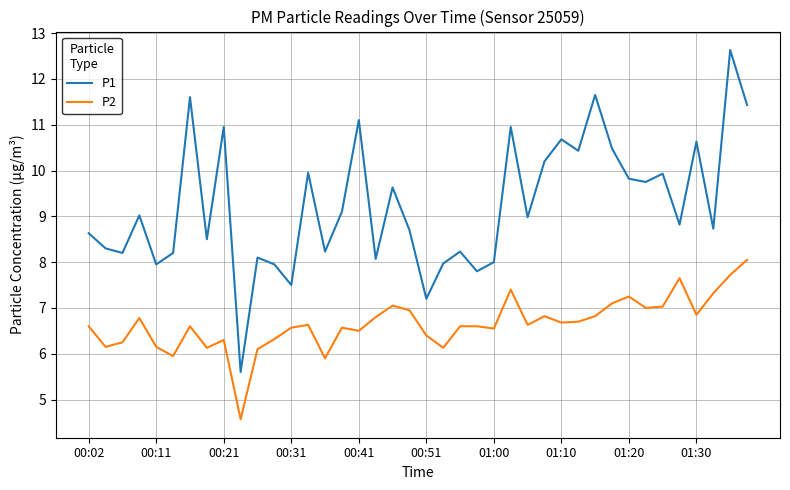

What are all the series names shown in the legend?

P1, P2